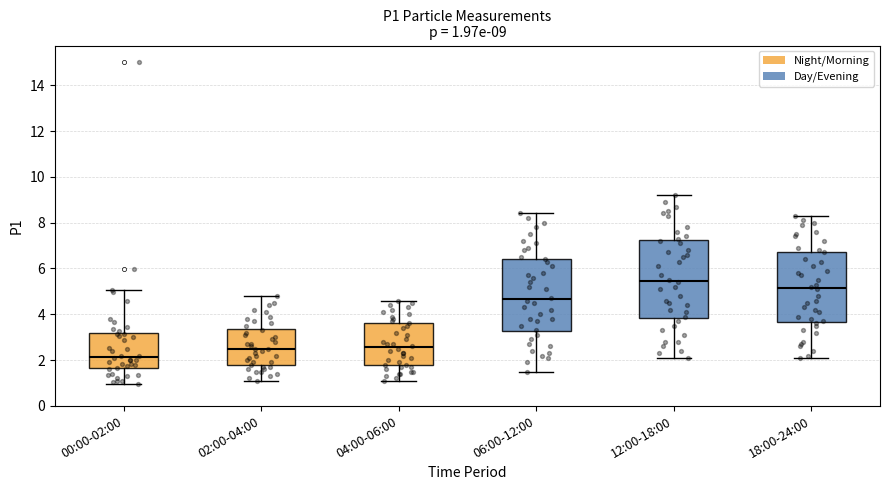

Which box's median line is the highest?

12:00-18:00